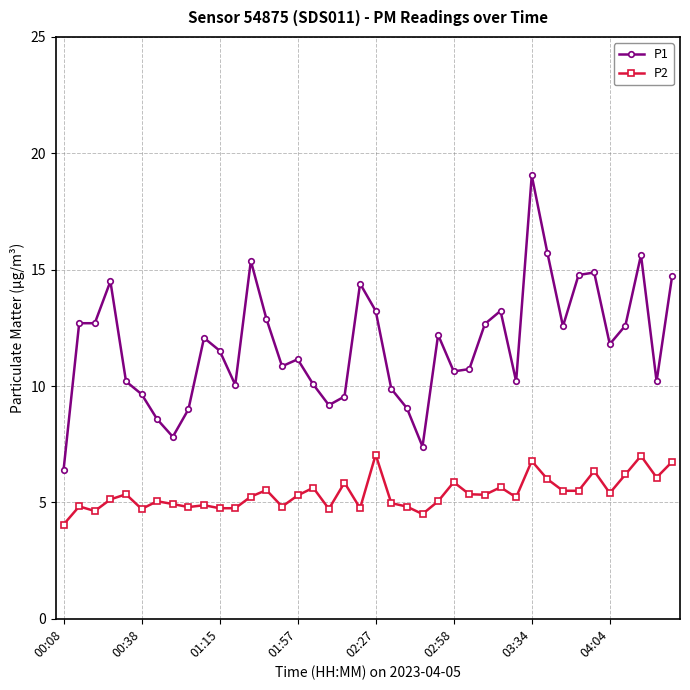

What is the difference between the second highest and minimum values in the P1 series?

9.3